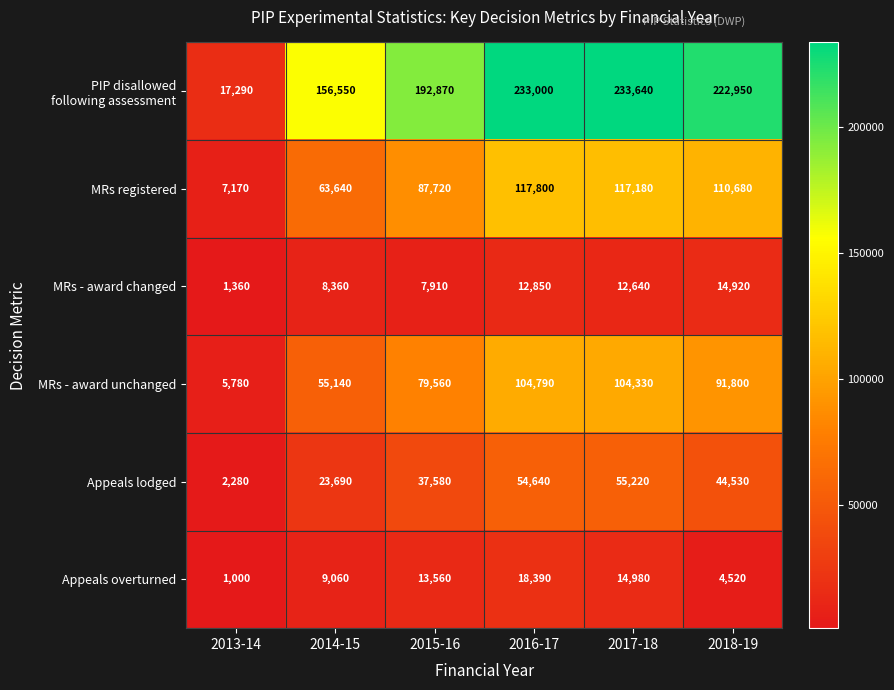

Rank the categories by MRs - award unchanged value from lowest to highest.

2013-14, 2014-15, 2015-16, 2018-19, 2017-18, 2016-17